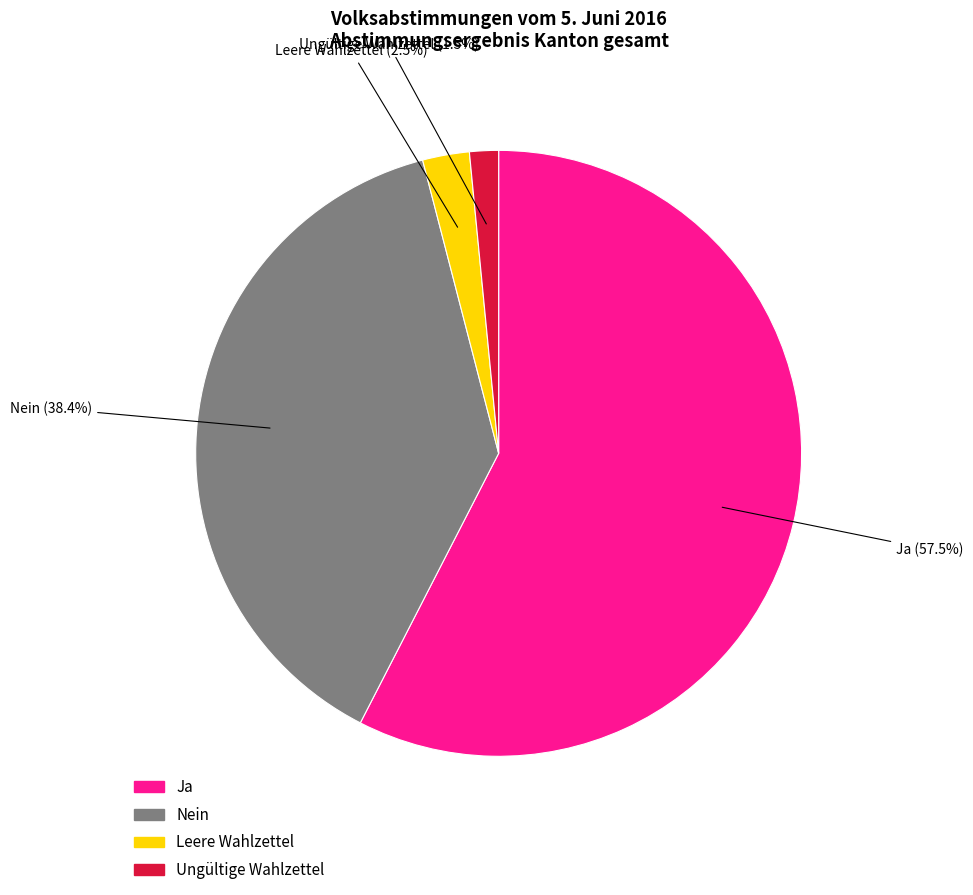

Is there any slice that represents more than half of the pie?

Yes